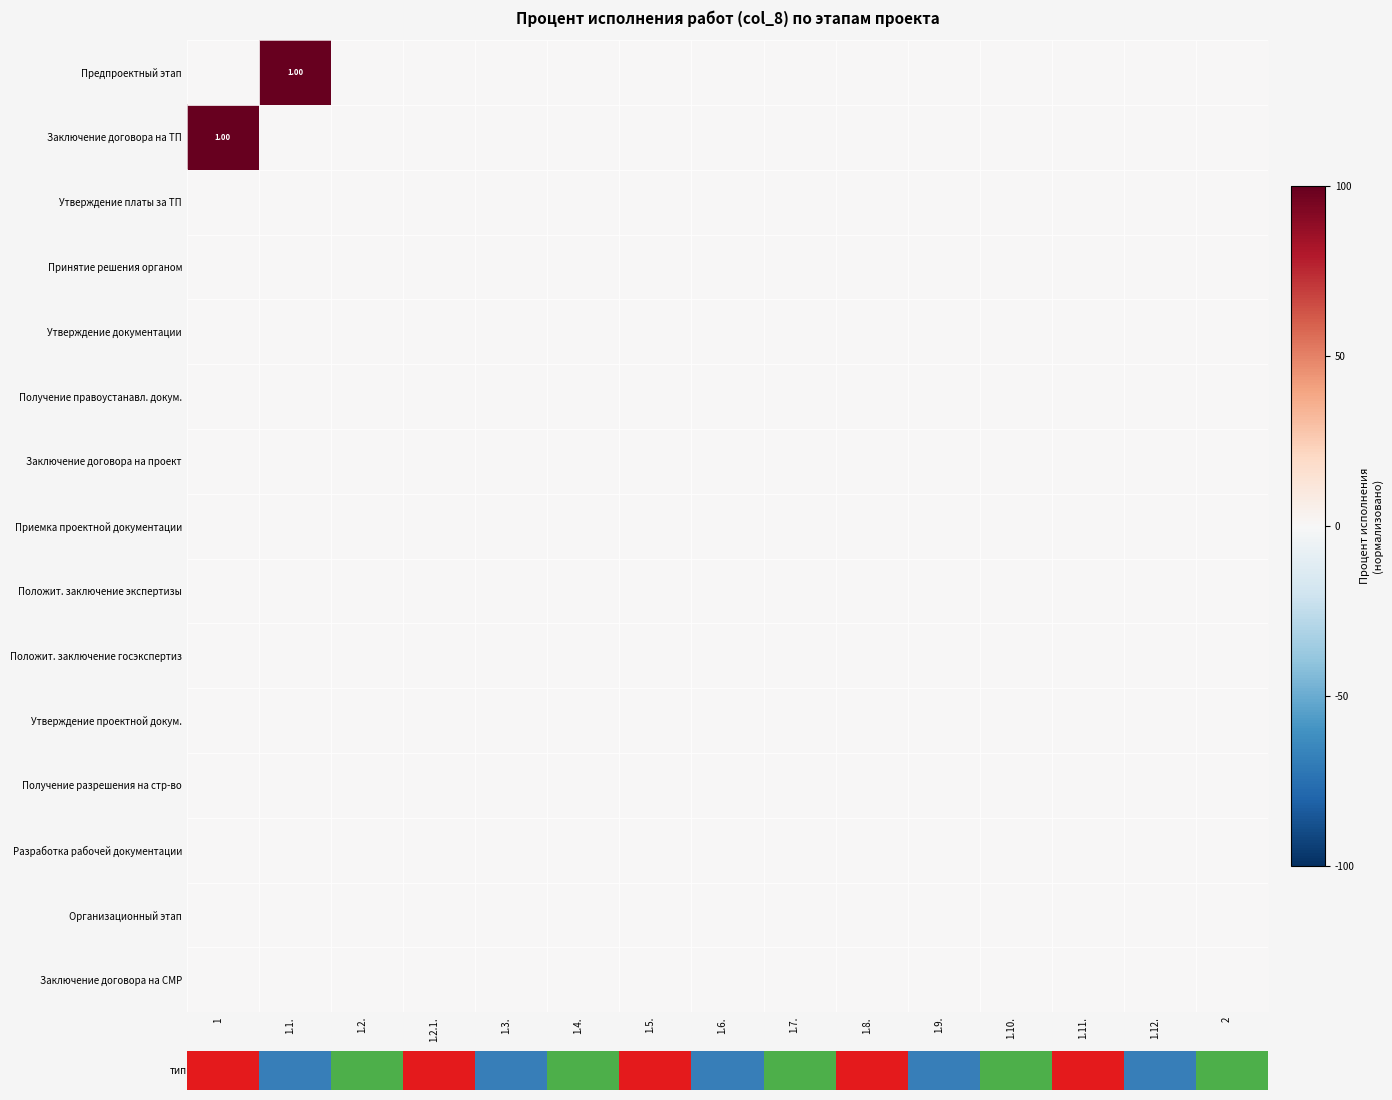

At which label is Утверждение проектной докум. closest to 0?

1